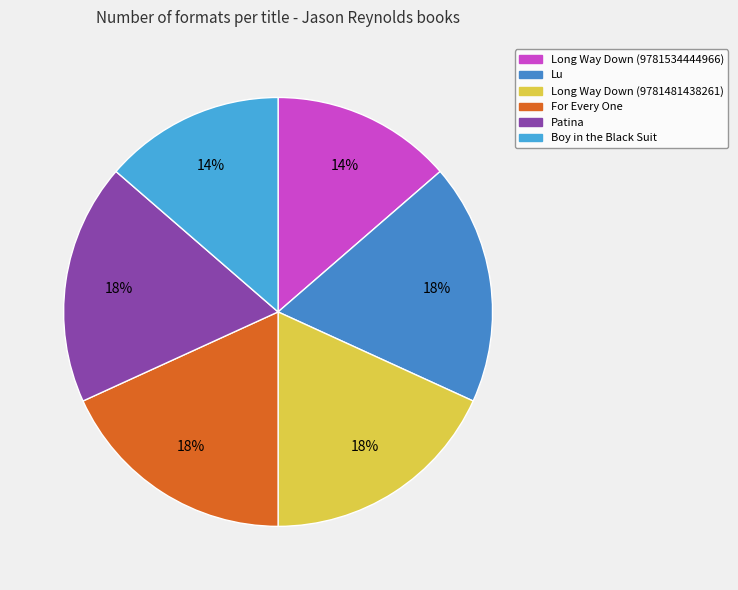

Is it true that Long Way Down (9781481438261) is 18% of the pie?

True